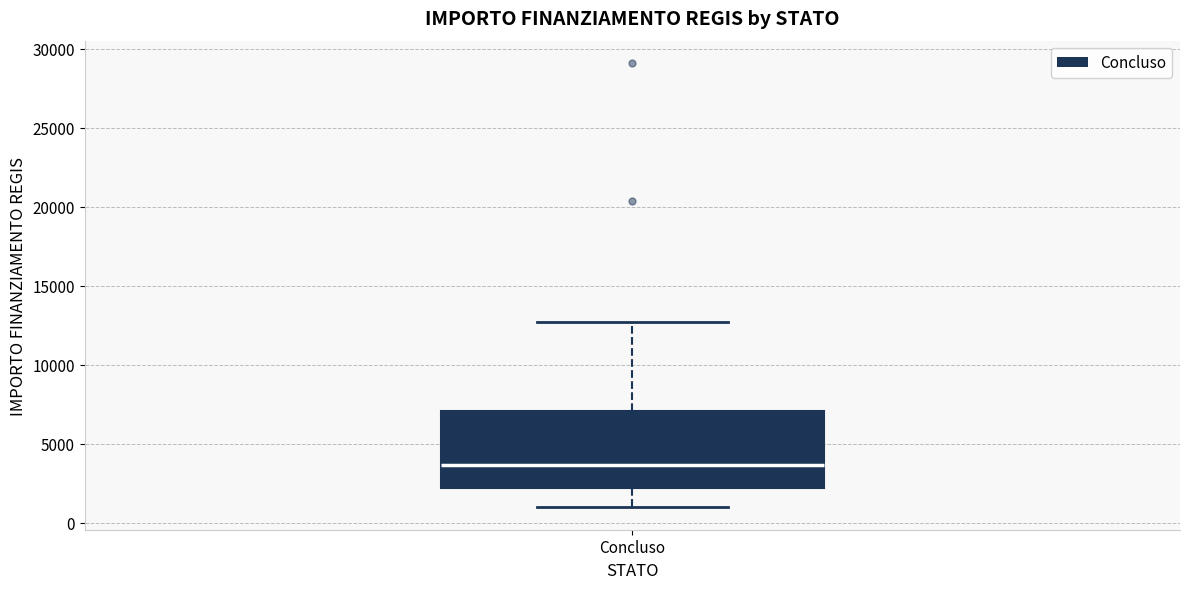

Transcribe this box plot: give where the median line is, the range the box spans, and where the two whiskers end, as read against the y-axis. The values are not printed on the chart, so give them approximately, as read against the axis.

median 3500, box 2000 to 7000, whiskers 1000 to 12500